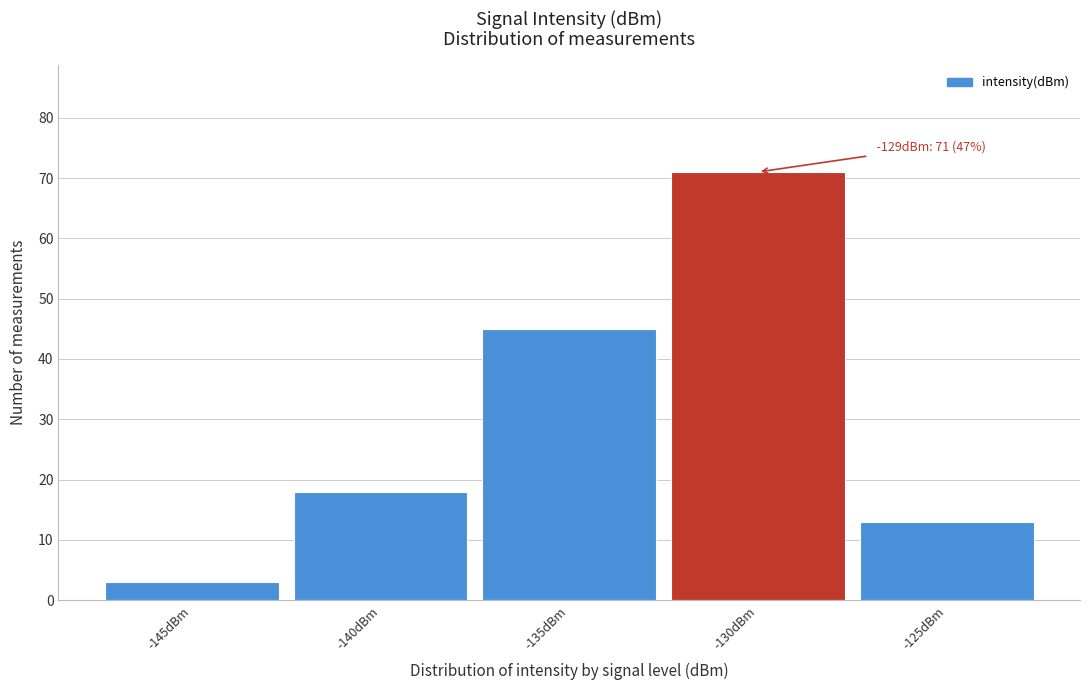

Reading left to right, what are all the values shown in this chart?

3	18	45	71	13